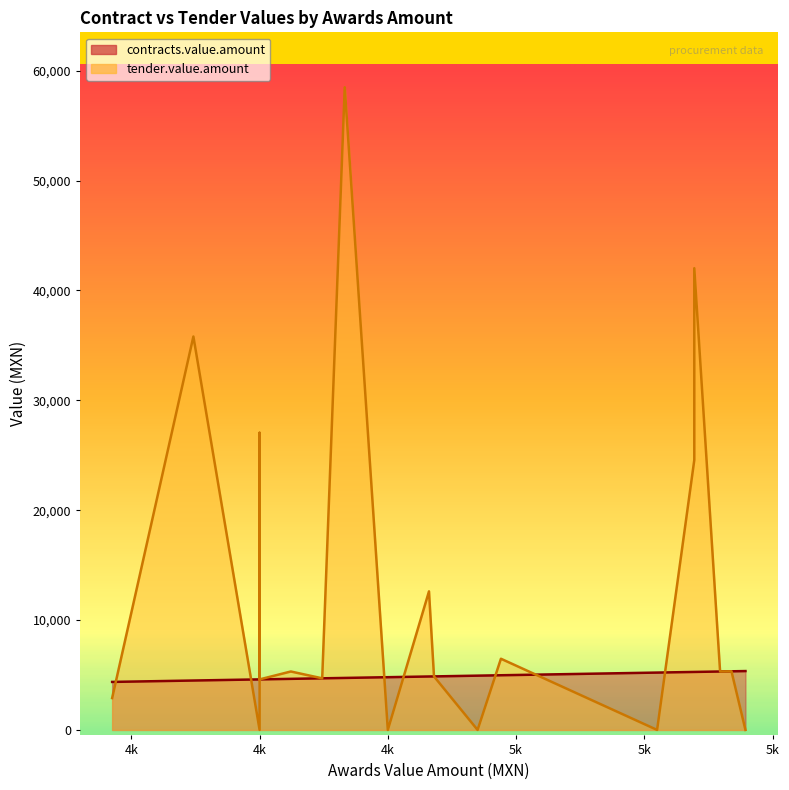

Which series changed the most between 4864.2 and 4600.0(3)?

tender.value.amount